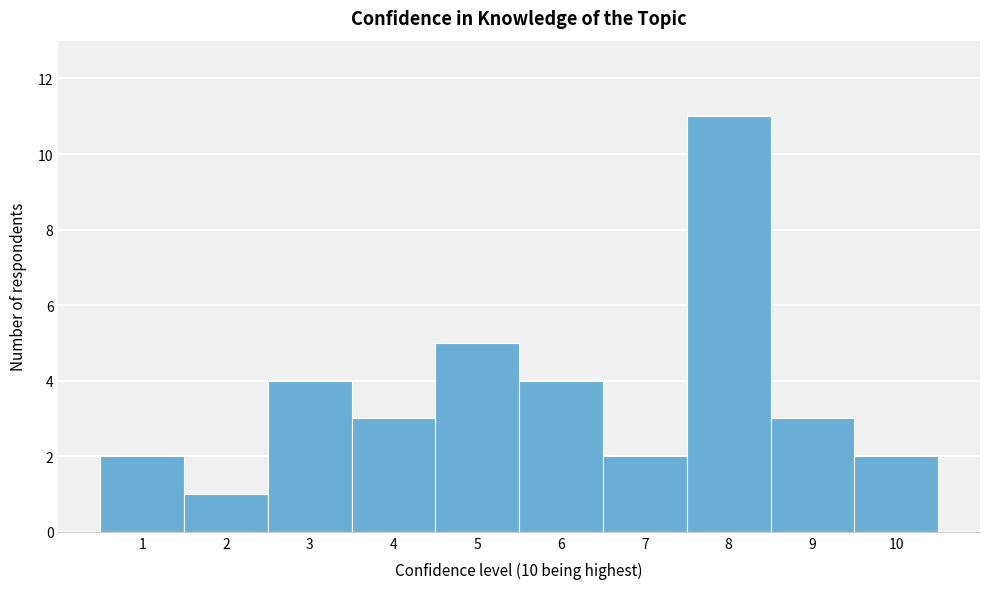

Reading left to right, list every bar in this chart as the range it spans on the x-axis followed by its height. The values are not printed on the chart, so give them approximately, as read against the axis.

0.5 to 1.5: 2
1.5 to 2.5: 1
2.5 to 3.5: 4
3.5 to 4.5: 3
4.5 to 5.5: 5
5.5 to 6.5: 4
6.5 to 7.5: 2
7.5 to 8.5: 11
8.5 to 9.5: 3
9.5 to 10.5: 2